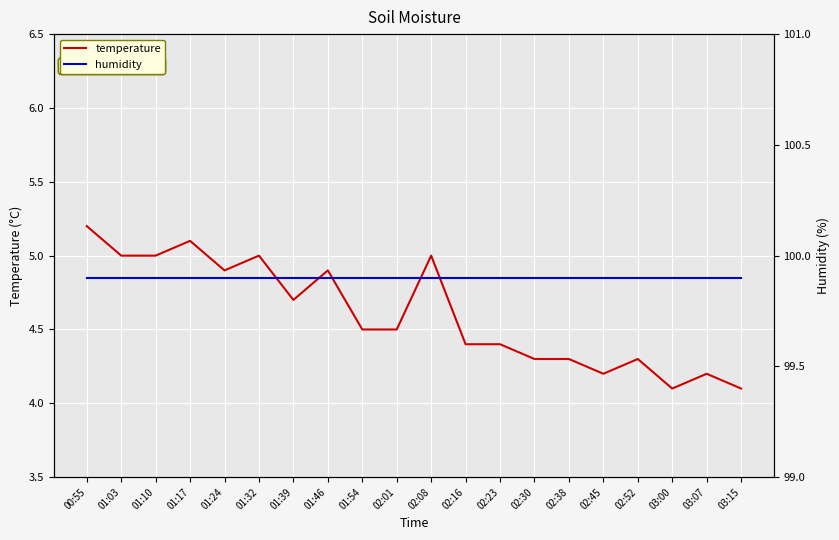

The value of temperature at 02:38 is 4.3. True or false?

True